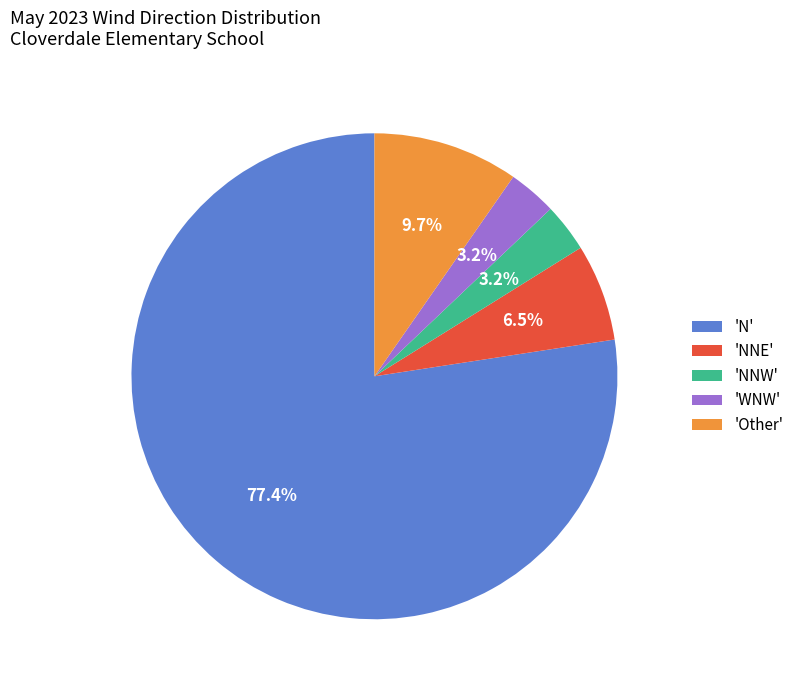

Which slice is the largest?

'N'